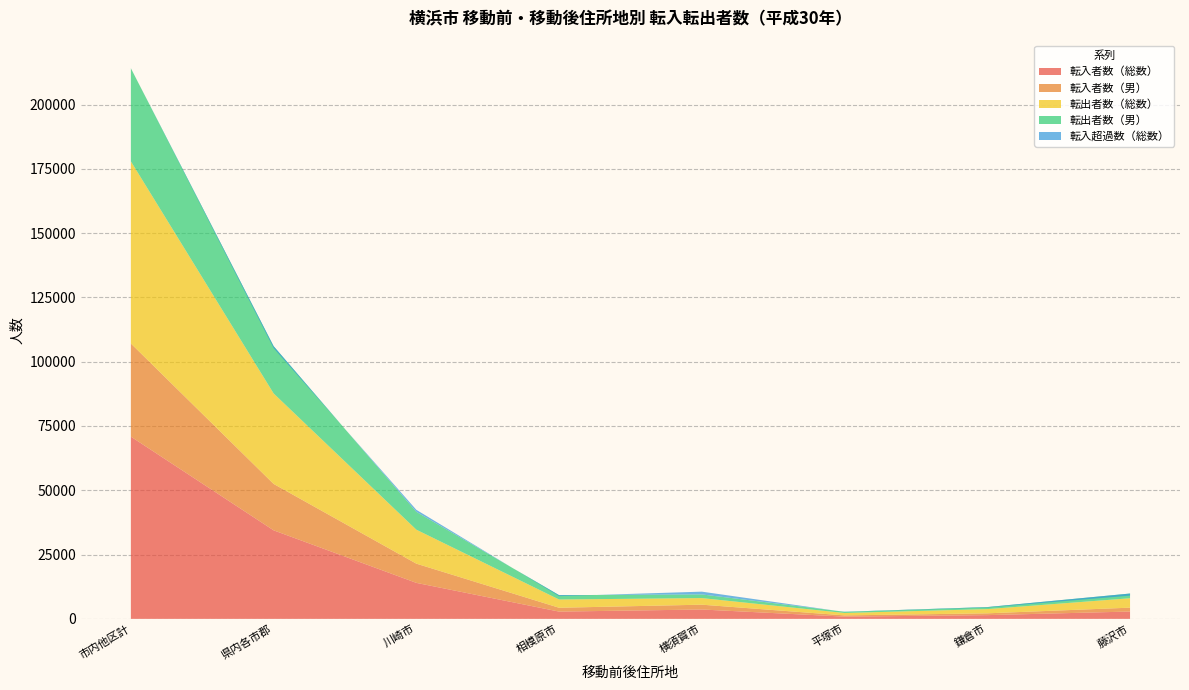

Reading left to right, transcribe all the data shown in this chart.

転入者数（総数）: 70864	34429	13998	2826	3644	873	1452	2853
転入者数（男）: 36211	18045	7473	1496	1872	472	707	1505
転出者数（総数）: 70824	35184	13207	3204	2565	940	1637	3656
転出者数（男）: 36180	18381	6932	1689	1422	471	786	1836
転入超過数（総数）: 40	-755	791	-378	1079	-67	-185	-803